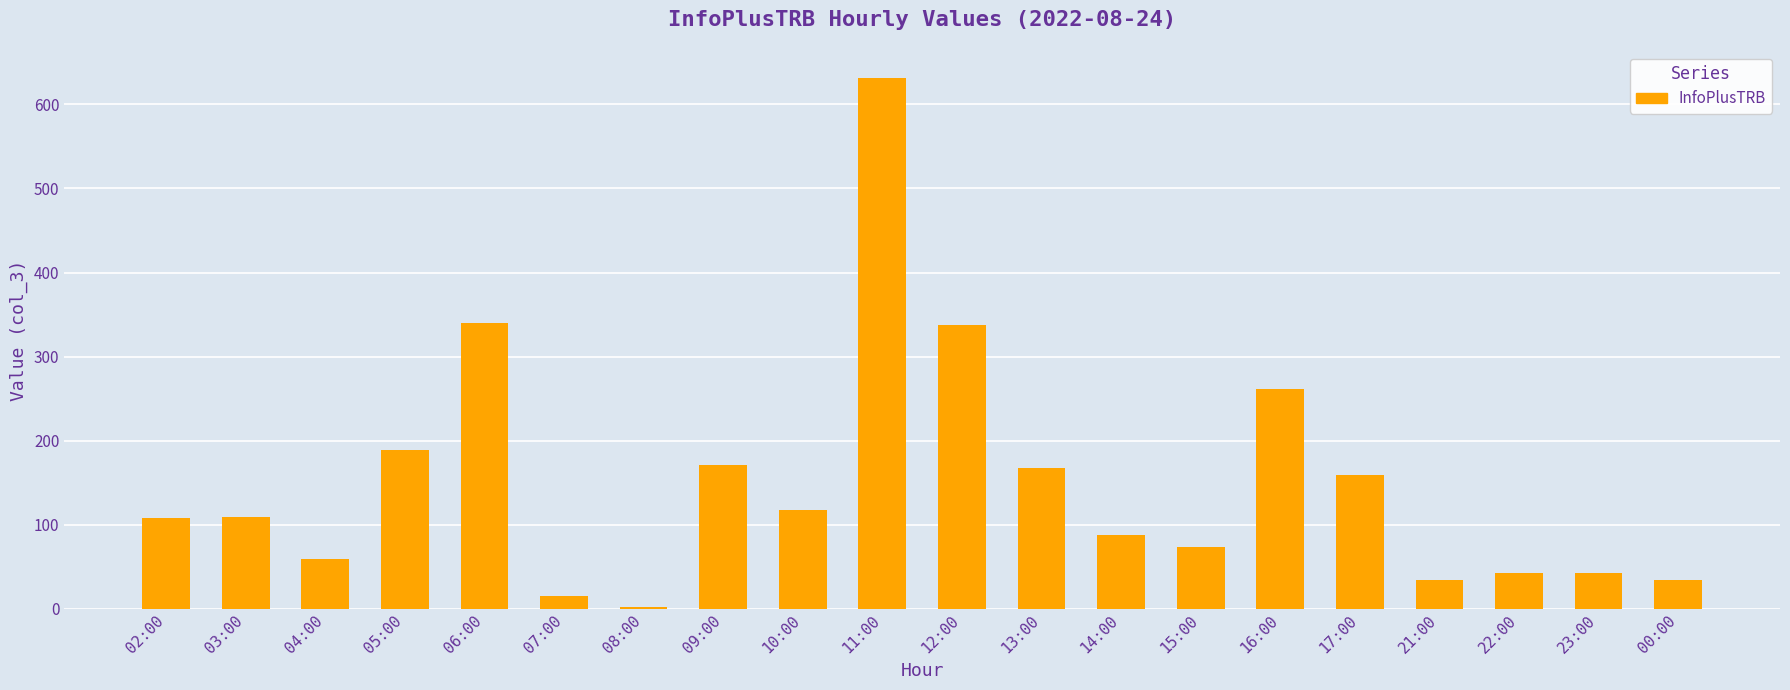

What is the sum of all values?

2985